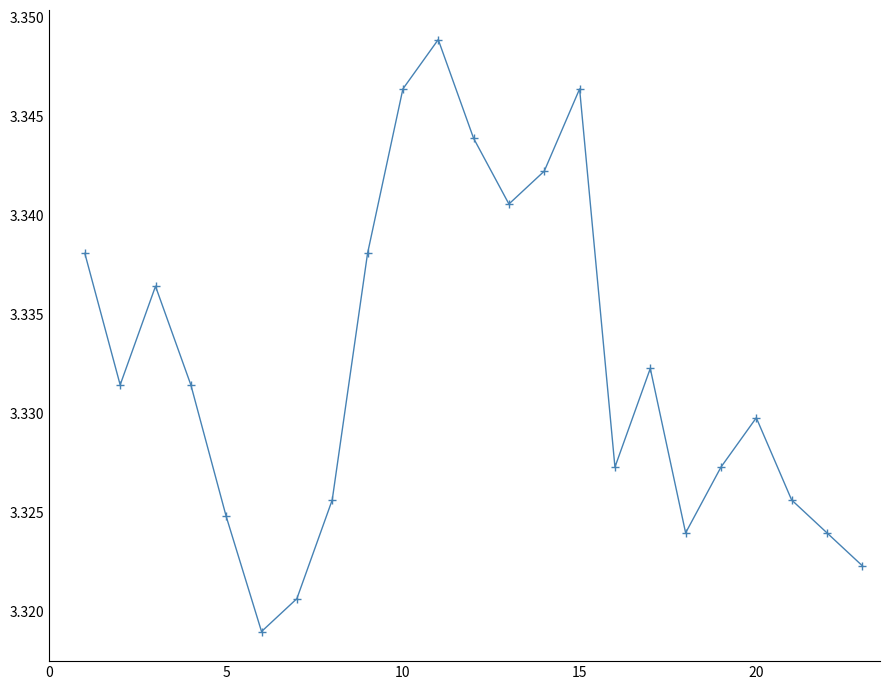

What is the sum of all values?

76.6